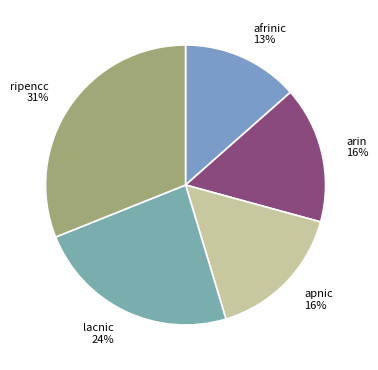

Is there a majority slice in this chart?

No